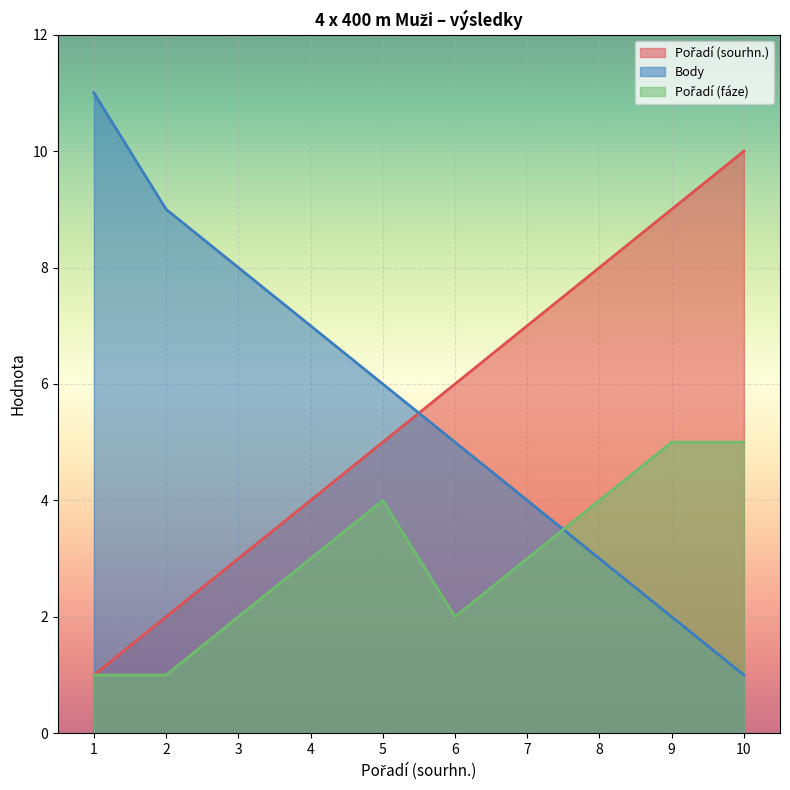

At which label does Body first exceed 6?

1